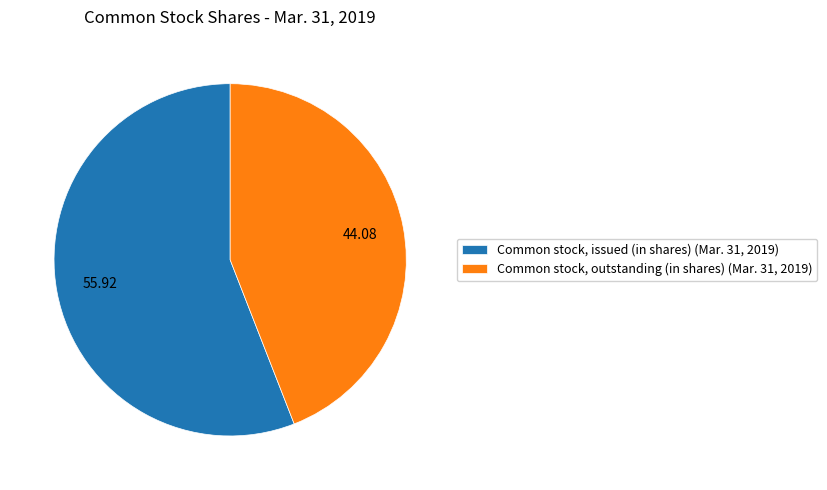

Is the sum of Common stock, outstanding (in shares) (Mar. 31, 2019) and Common stock, issued (in shares) (Mar. 31, 2019) greater than half?

Yes